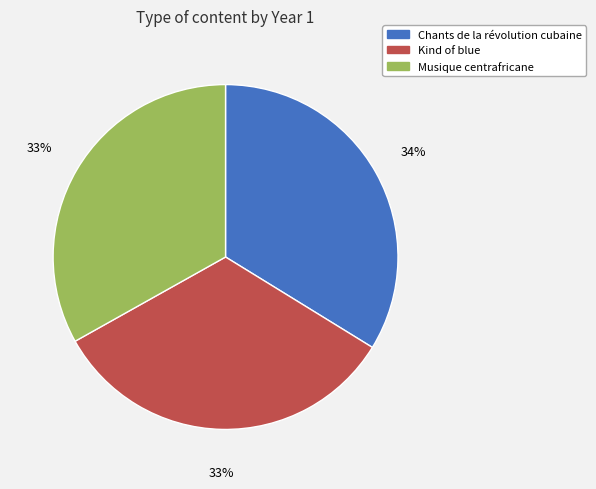

Which category has the biggest portion of the pie?

Chants de la révolution cubaine